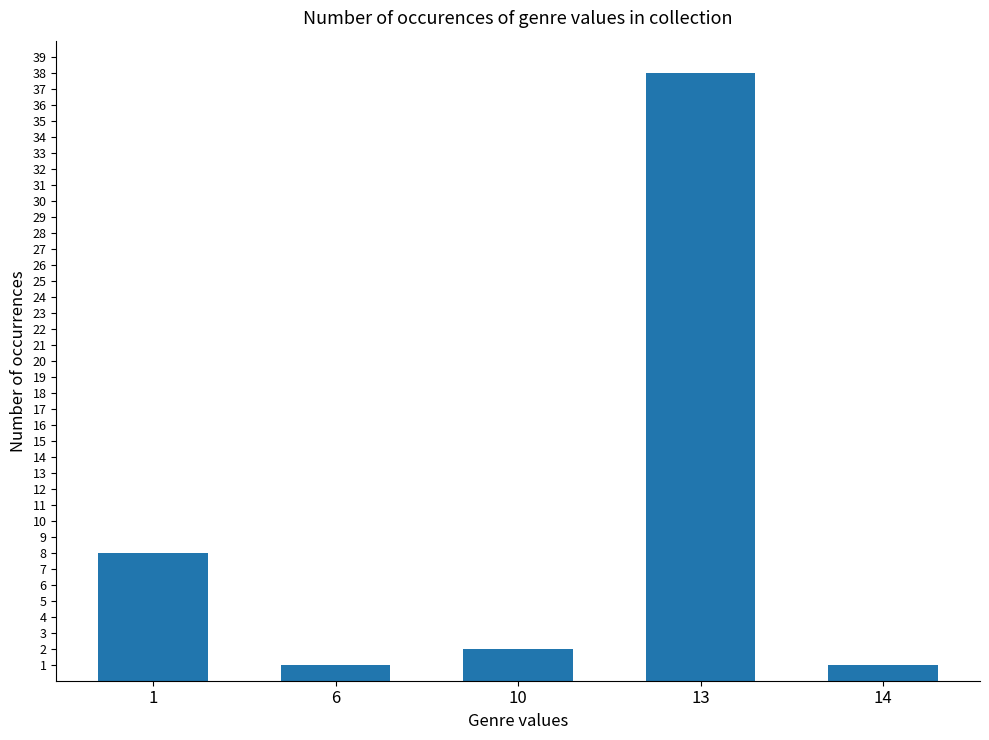

Approximately how many times larger is the value at 1 compared to 14?

8.0